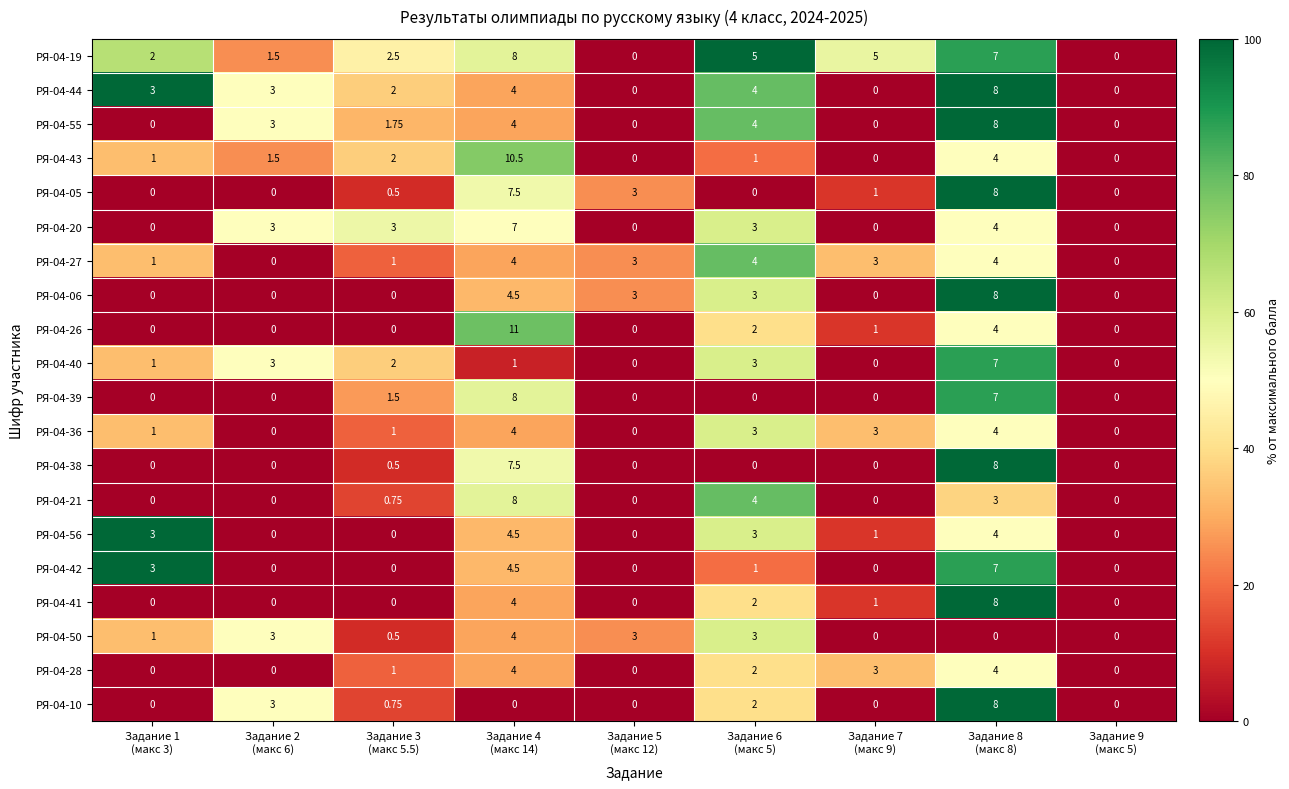

Which category has the lowest value across all series?

Задание 5
(макс 12)